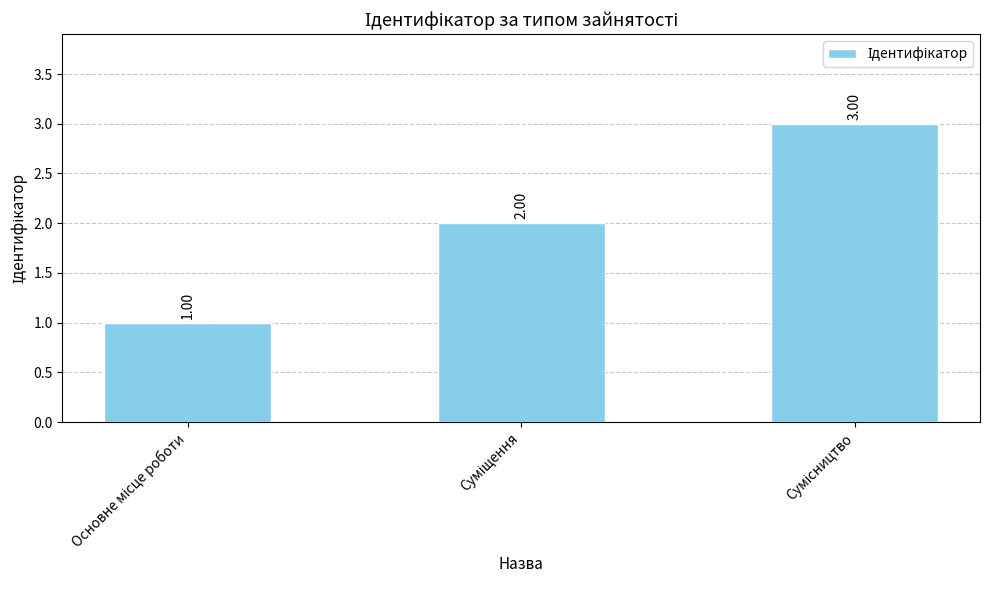

What is the minimum value shown in the chart?

1